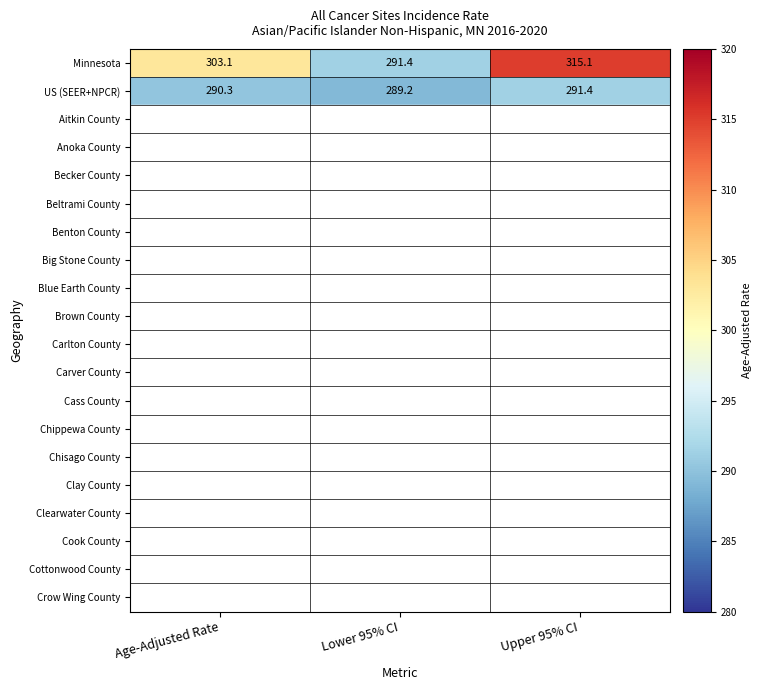

List the series in order of their peak value, highest first.

Minnesota, US (SEER+NPCR), Aitkin County, Anoka County, Becker County, Beltrami County, Benton County, Big Stone County, Blue Earth County, Brown County, Carlton County, Carver County, Cass County, Chippewa County, Chisago County, Clay County, Clearwater County, Cook County, Cottonwood County, Crow Wing County